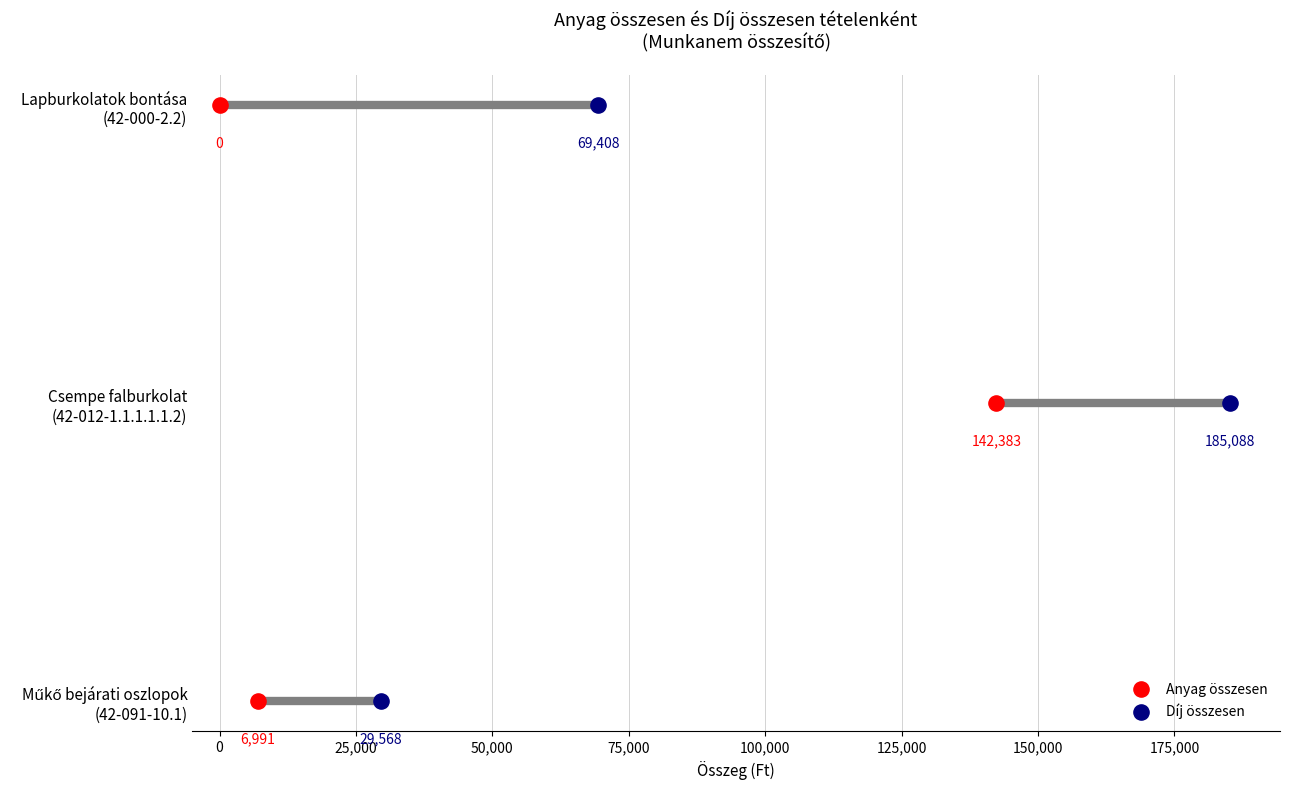

What are all the series names shown in the legend?

Anyag összesen, Díj összesen